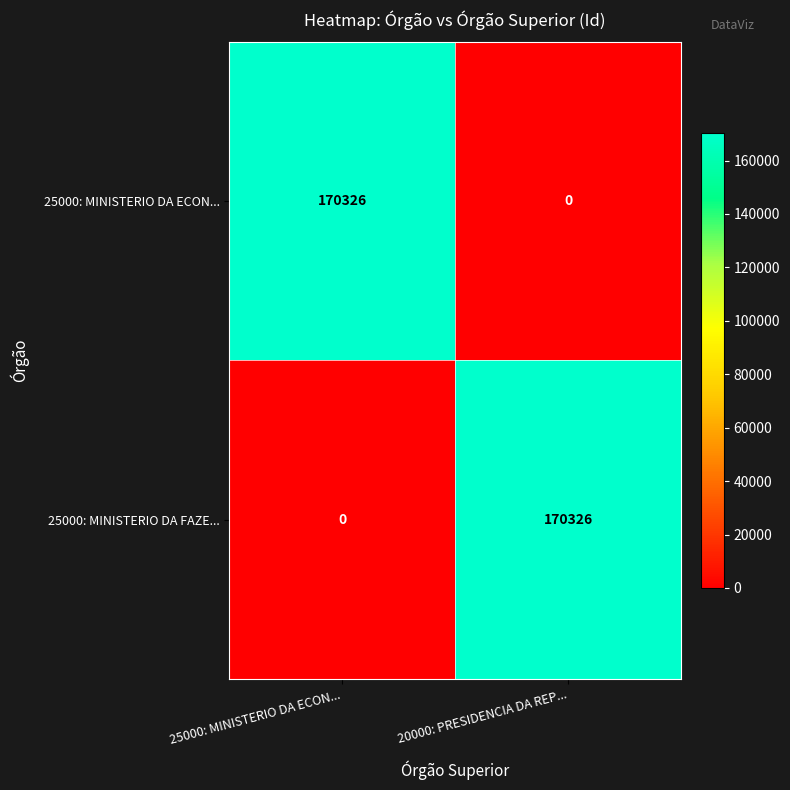

List the labels in order of 25000: MINISTERIO DA FAZE... value, smallest first.

25000: MINISTERIO DA ECON..., 20000: PRESIDENCIA DA REP...